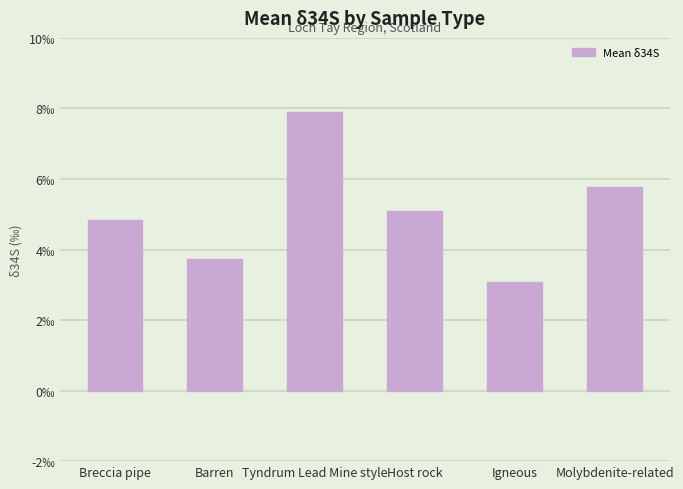

What is the label of the 5th bar from the right?

Barren